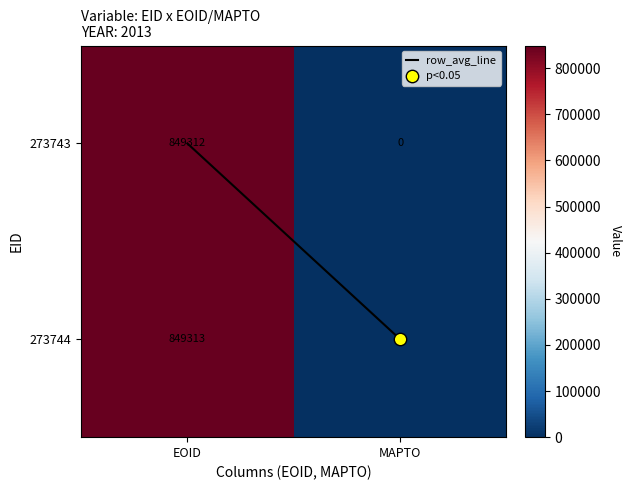

At which category is the sum across all series the highest?

EOID